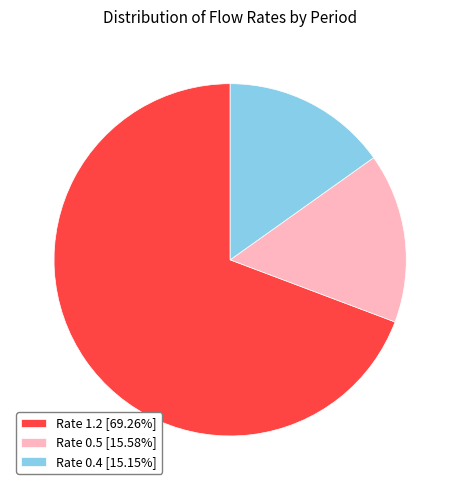

Do Rate 0.5 [15.58%] and Rate 1.2 [69.26%] together represent more than half of the pie?

Yes